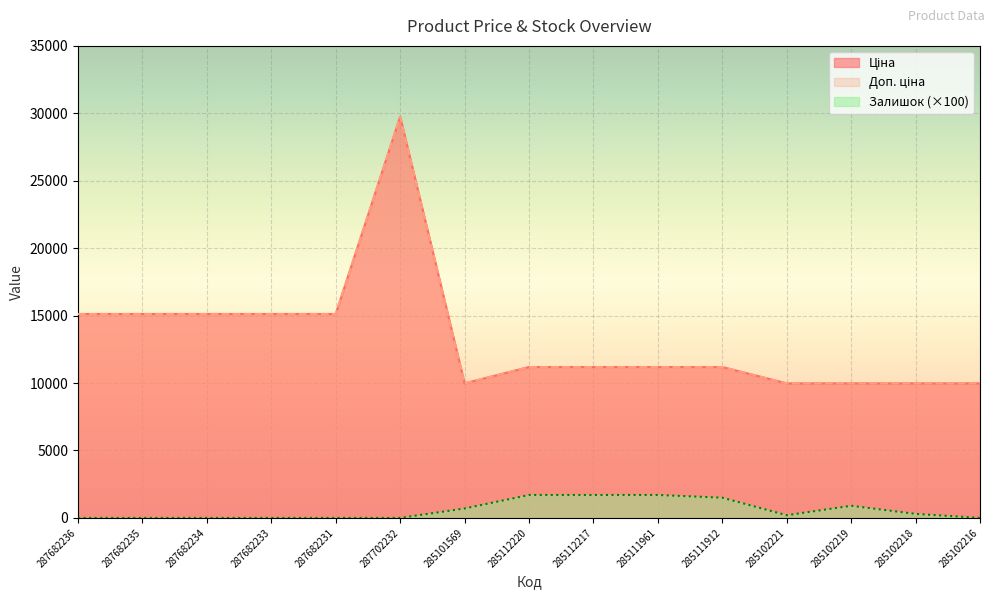

Read the Доп. ціна value at 287682233.

15120.0